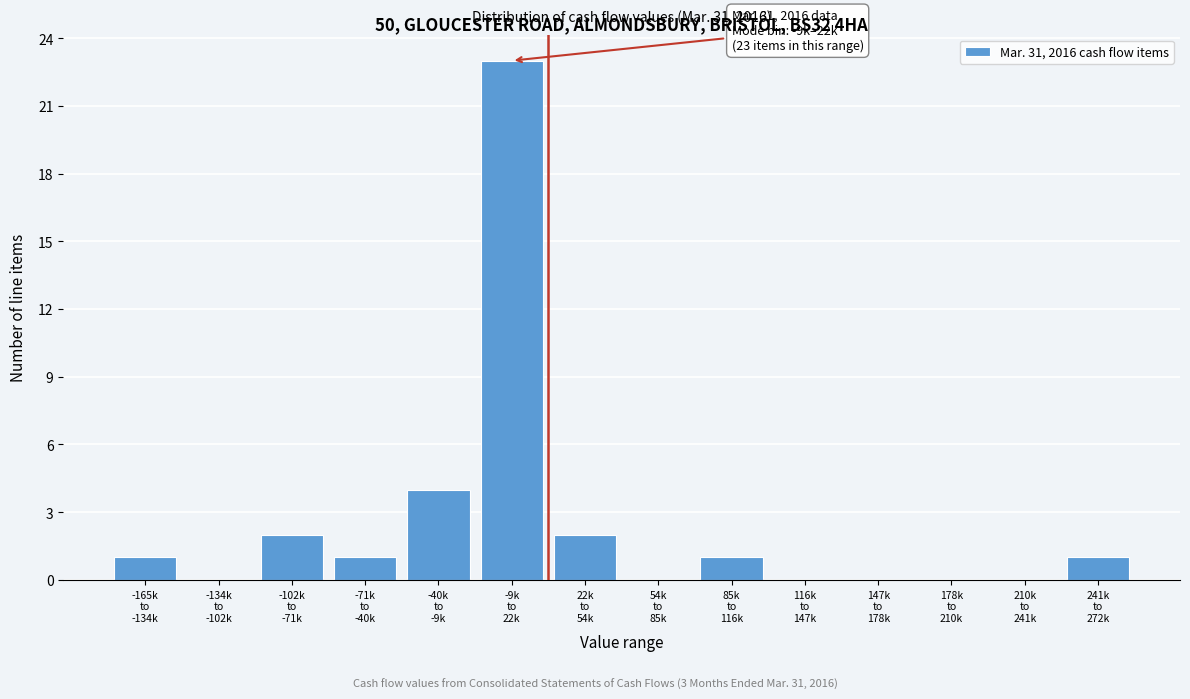

What is the sum of all values?

35